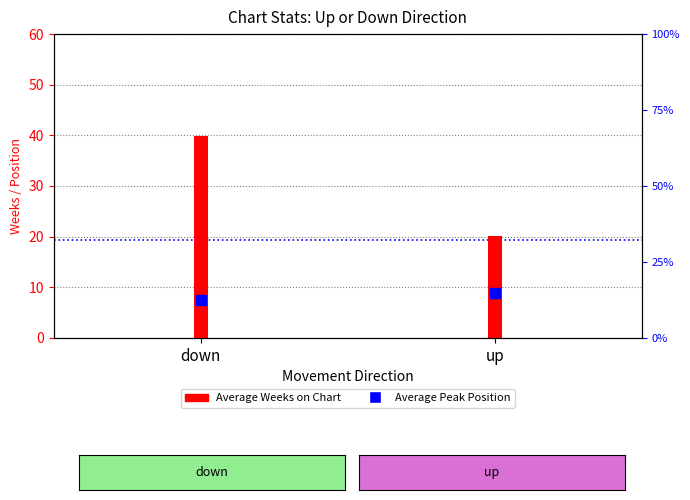

Which series has the largest total across all categories?

Average Weeks on Chart